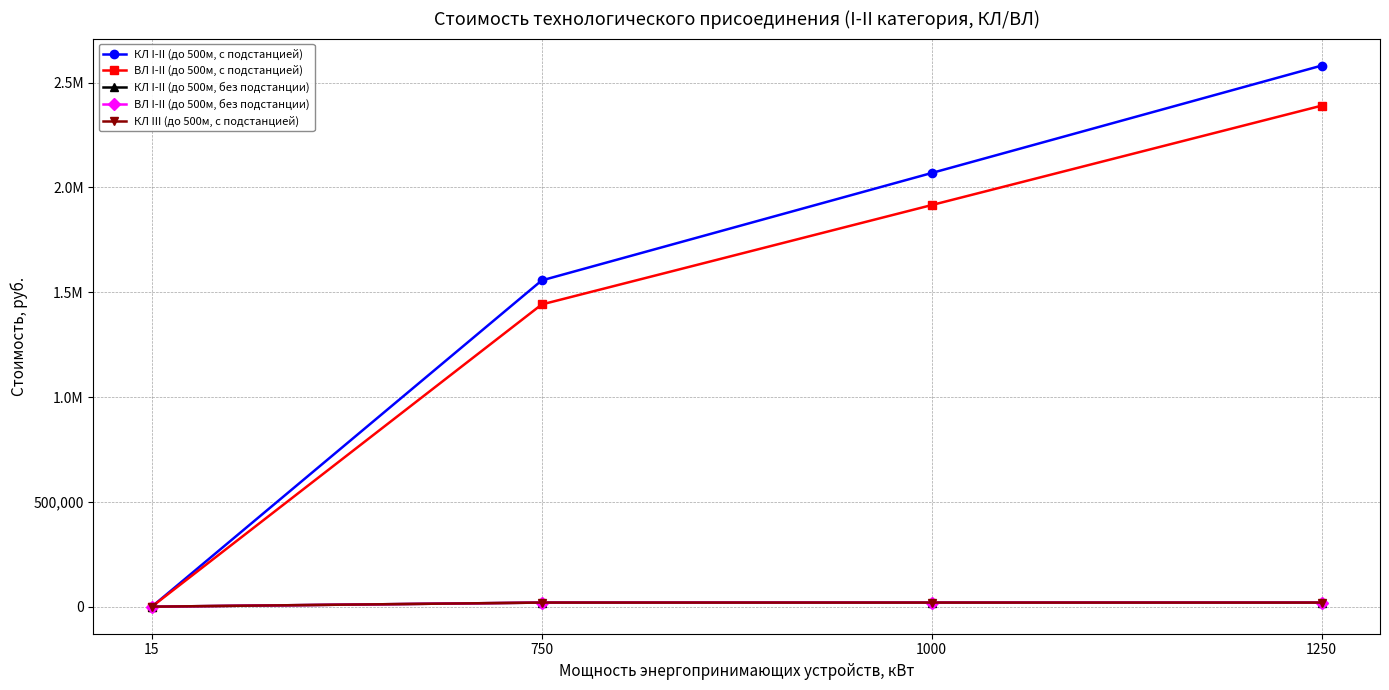

Does the chart have visible grid lines?

Yes